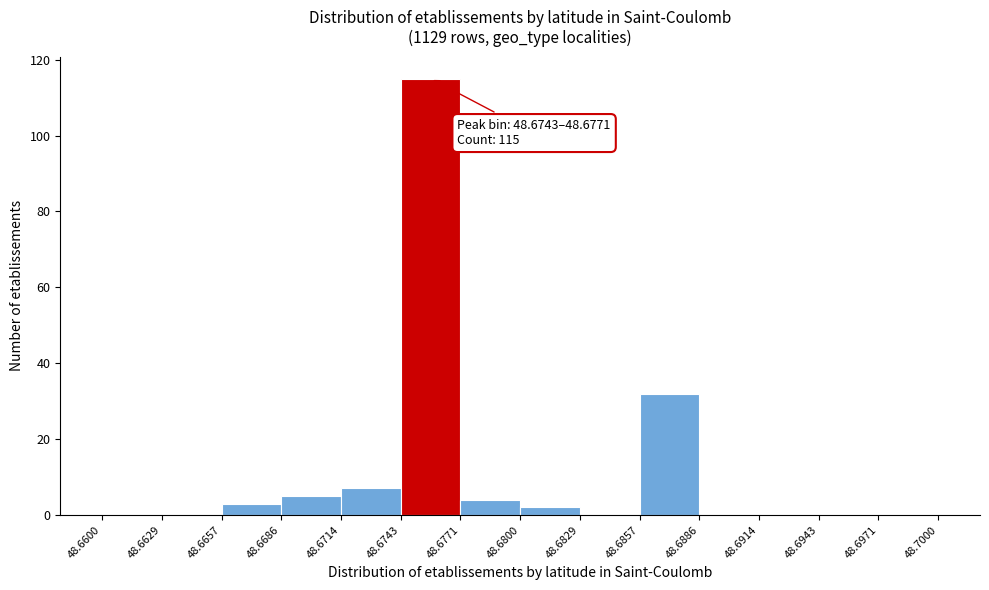

Which range on the x-axis has the tallest bar?

48.6743 to 48.6771